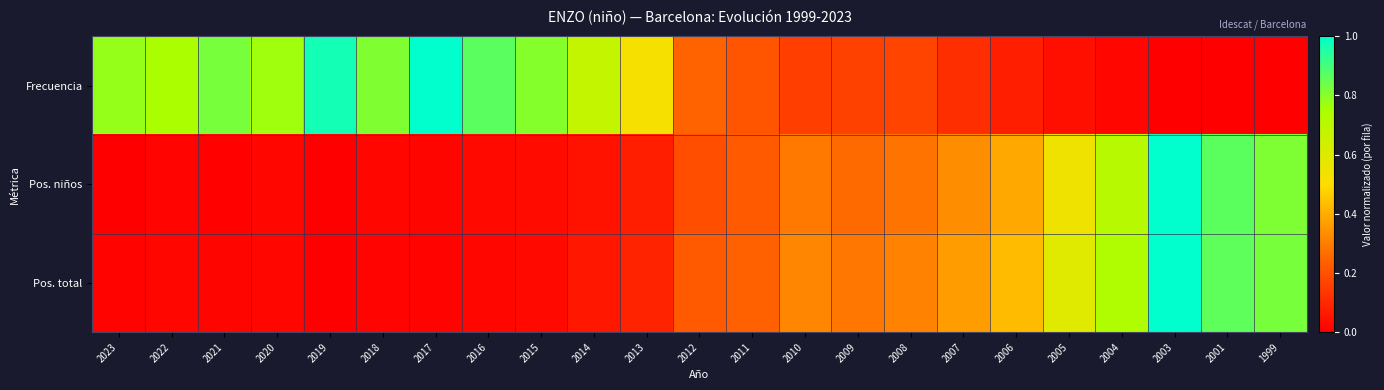

Which has a higher value, 2021 or 2005?

2021